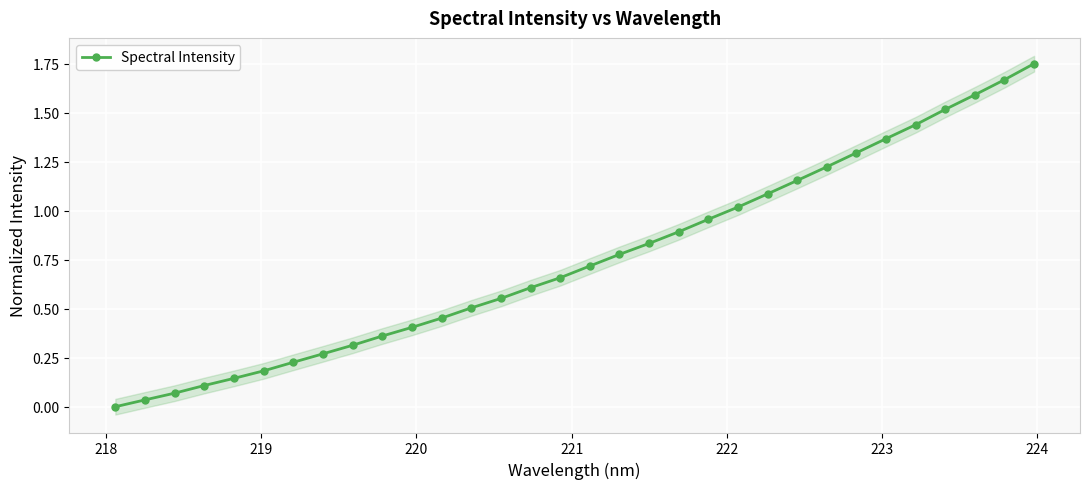

How many positive values are there?

31